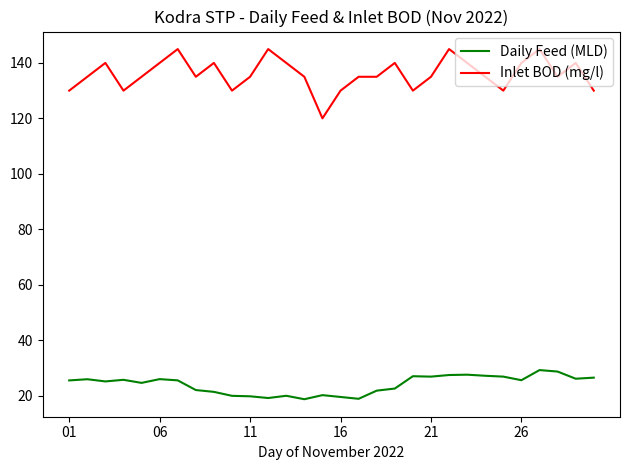

True or false: Inlet BOD (mg/l) and Daily Feed (MLD) cross at least once.

False